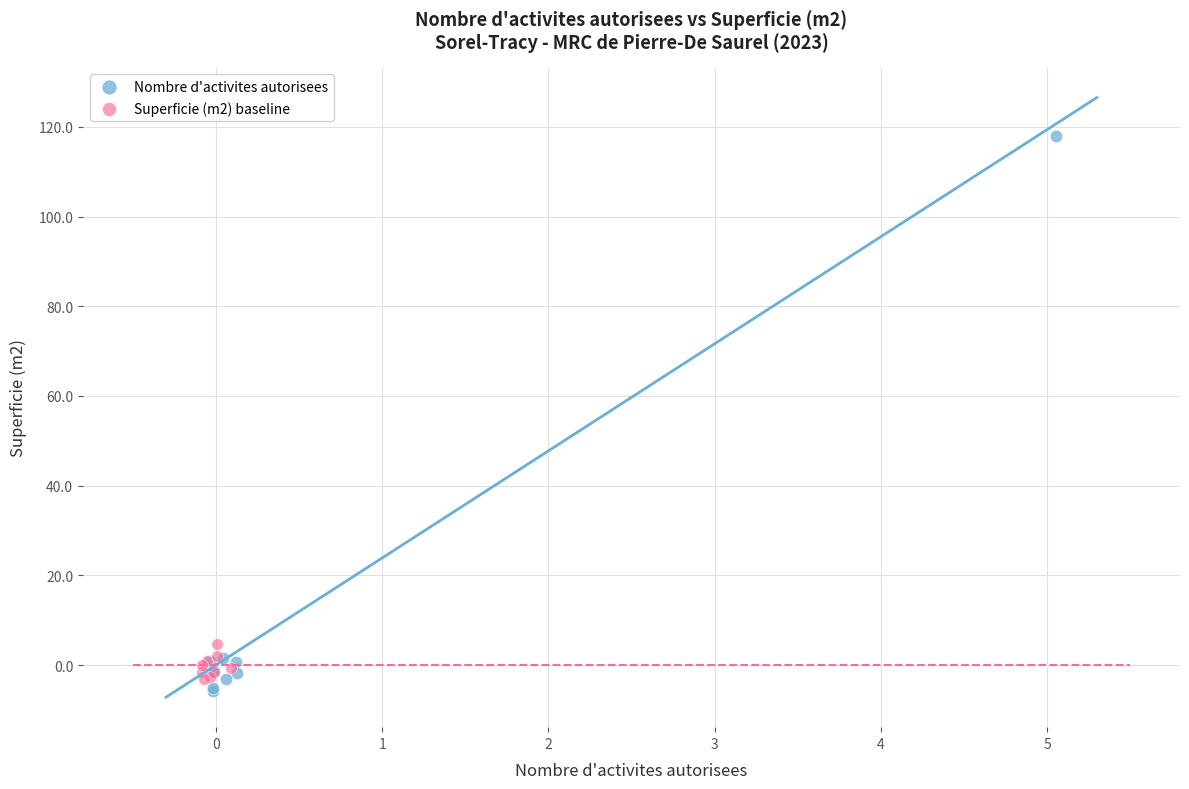

Which series contains the highest Y value?

Nombre d'activites autorisees